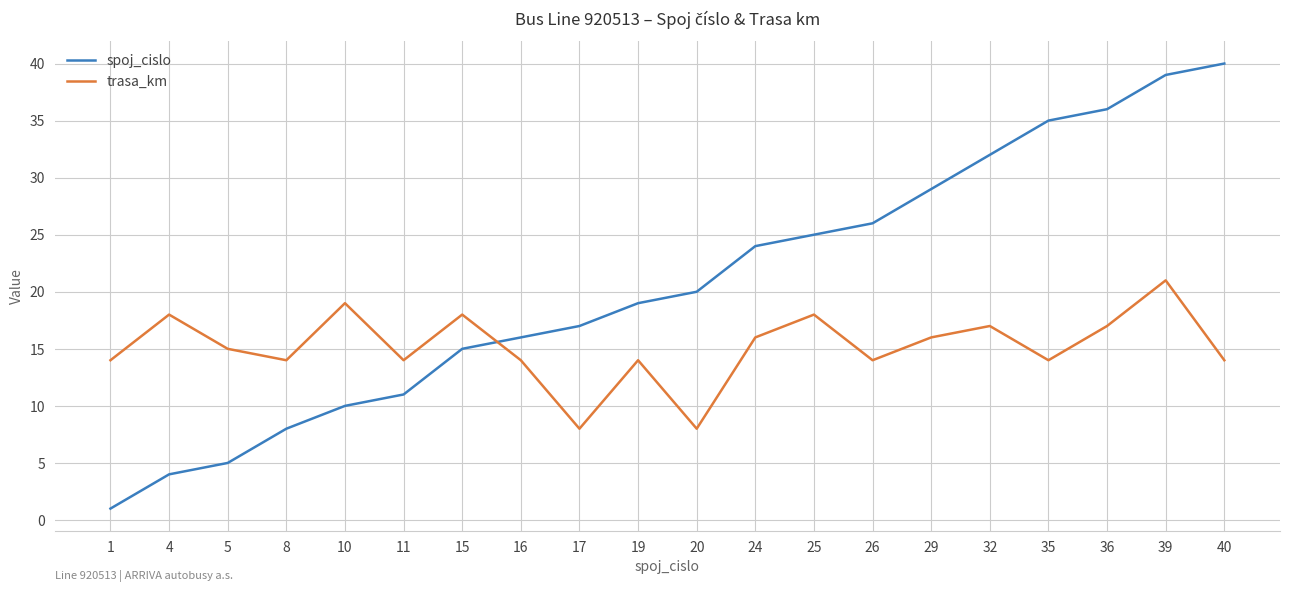

Reading left to right, extract all data points from this chart.

spoj_cislo: 1=1	4=4	5=5	8=8	10=10	11=11	15=15	16=16	17=17	19=19	20=20	24=24	25=25	26=26	29=29	32=32	35=35	36=36	39=39	40=40
trasa_km: 1=14	4=18	5=15	8=14	10=19	11=14	15=18	16=14	17=8	19=14	20=8	24=16	25=18	26=14	29=16	32=17	35=14	36=17	39=21	40=14